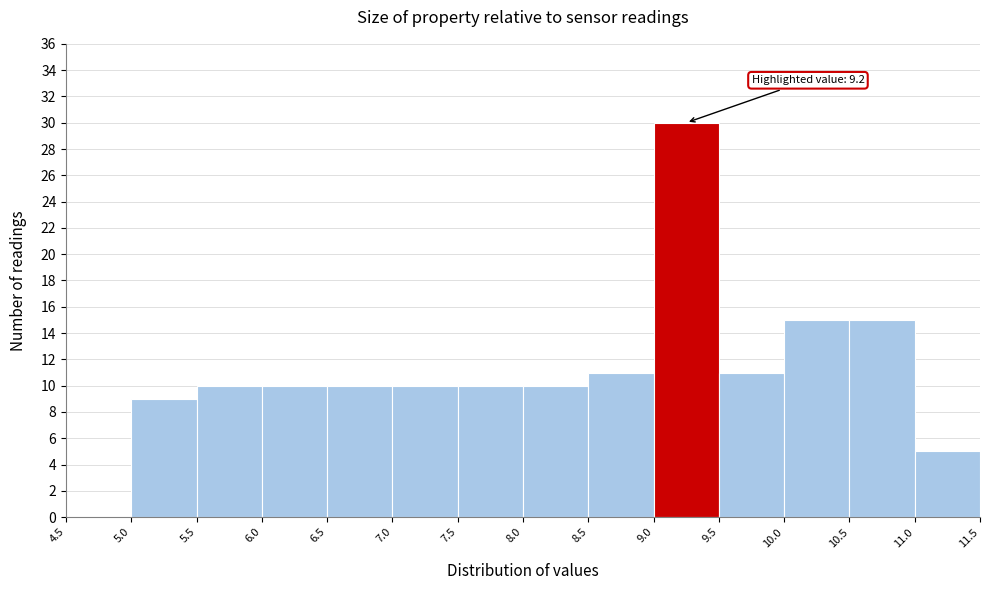

Over which range of the x-axis is the bar tallest?

9.0 to 9.5